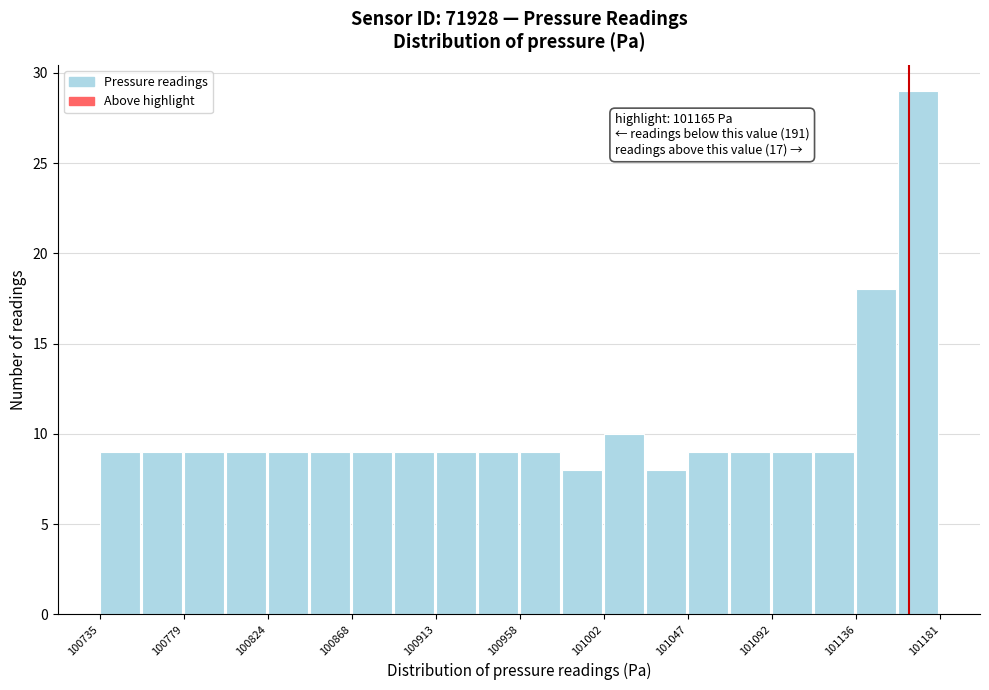

Which range on the x-axis has the tallest bar?

101160 to 101180